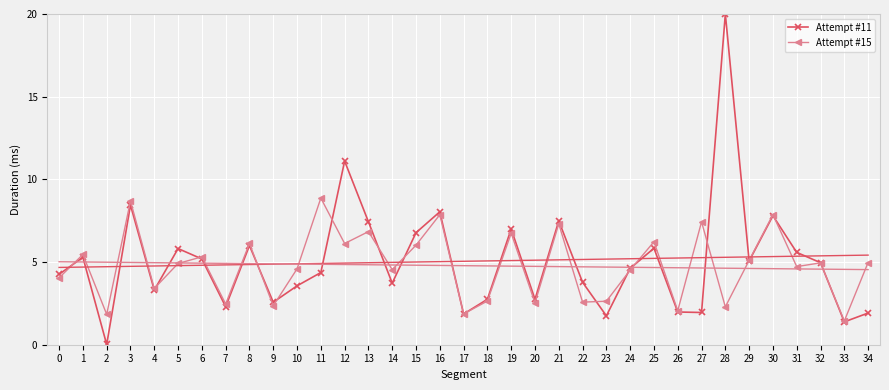

What is the minimum value for Attempt #15?

1.4